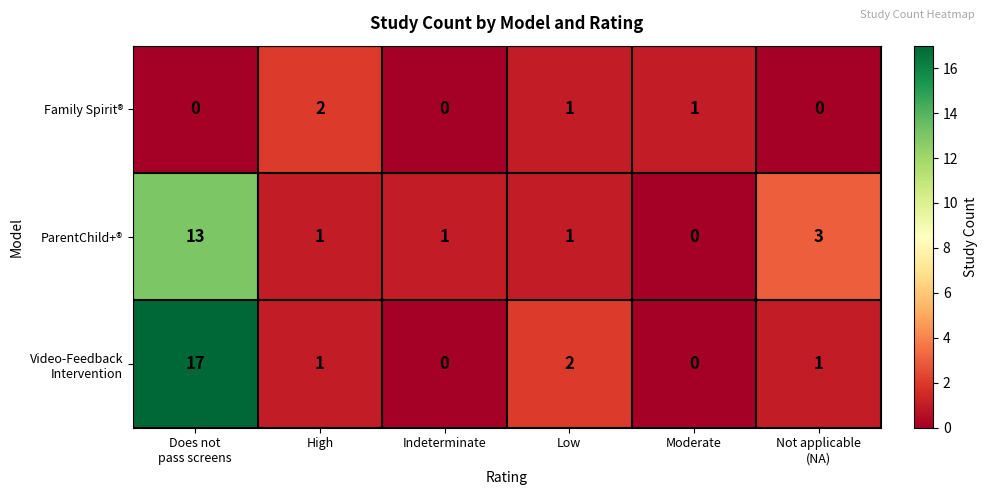

How many series are shown in this chart?

3